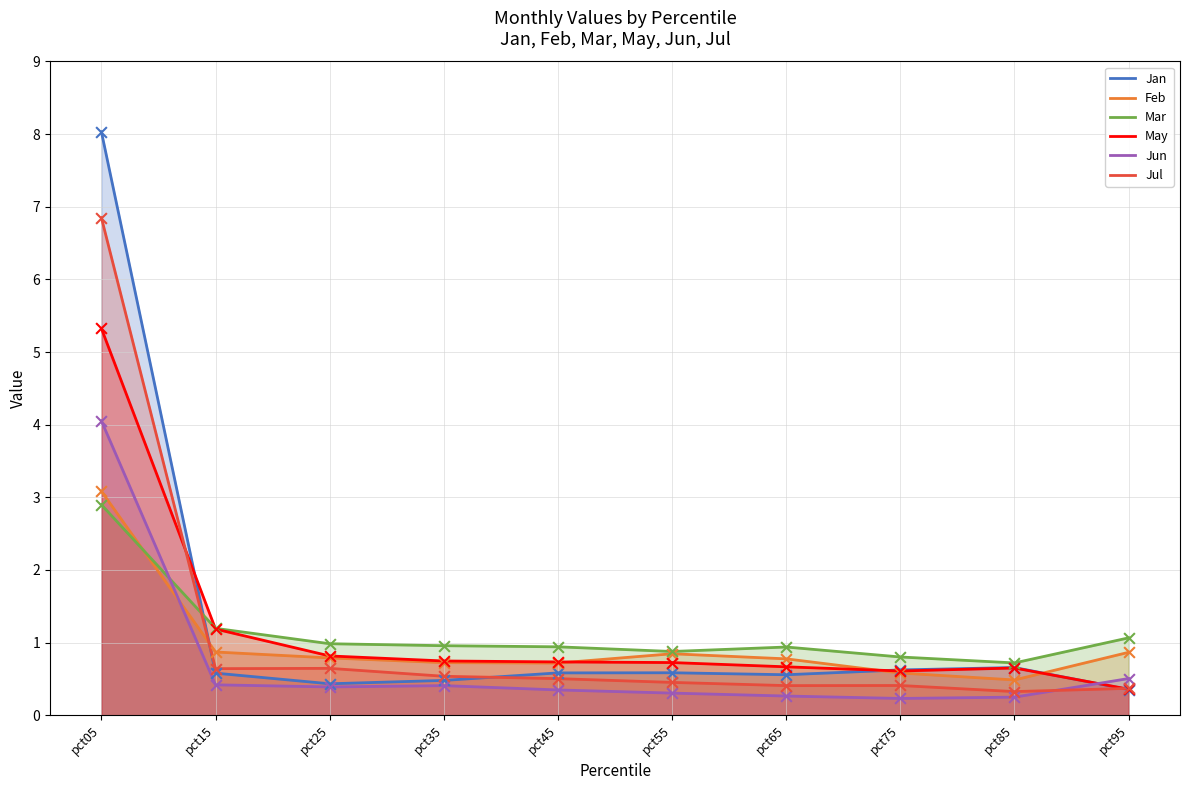

Which series has the largest total across all categories?

Jan